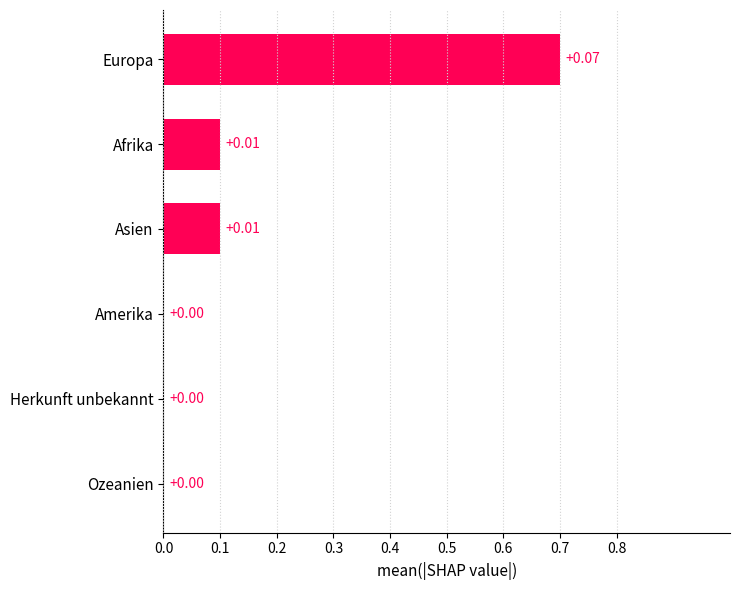

Are the bars horizontal?

Yes